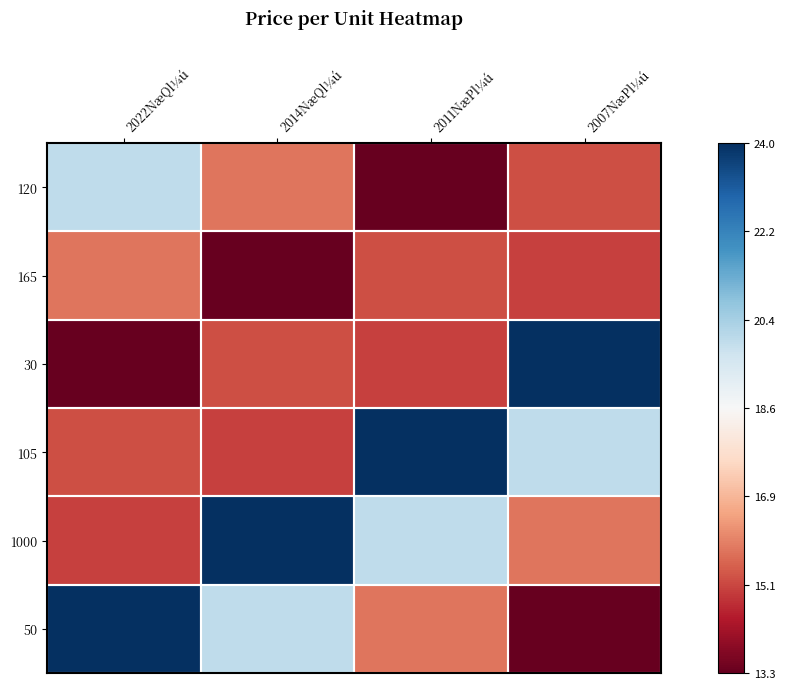

Reading right to left, extract all data points from this chart.

120: 2007NæPl¼ú=15.2	2011NæPl¼ú=13.3	2014NæQl¼ú=15.8	2022NæQl¼ú=20.0
165: 2007NæPl¼ú=15.0	2011NæPl¼ú=15.2	2014NæQl¼ú=13.3	2022NæQl¼ú=15.8
30: 2007NæPl¼ú=24.0	2011NæPl¼ú=15.0	2014NæQl¼ú=15.2	2022NæQl¼ú=13.3
105: 2007NæPl¼ú=20.0	2011NæPl¼ú=24.0	2014NæQl¼ú=15.0	2022NæQl¼ú=15.2
1000: 2007NæPl¼ú=15.8	2011NæPl¼ú=20.0	2014NæQl¼ú=24.0	2022NæQl¼ú=15.0
50: 2007NæPl¼ú=13.3	2011NæPl¼ú=15.8	2014NæQl¼ú=20.0	2022NæQl¼ú=24.0